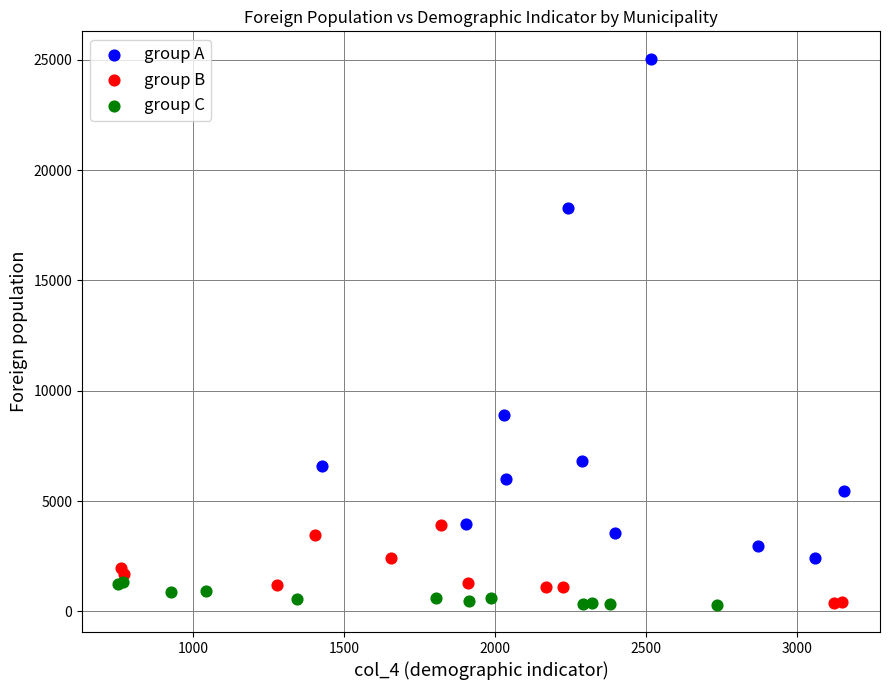

Which series has the widest spread of Y values?

group A